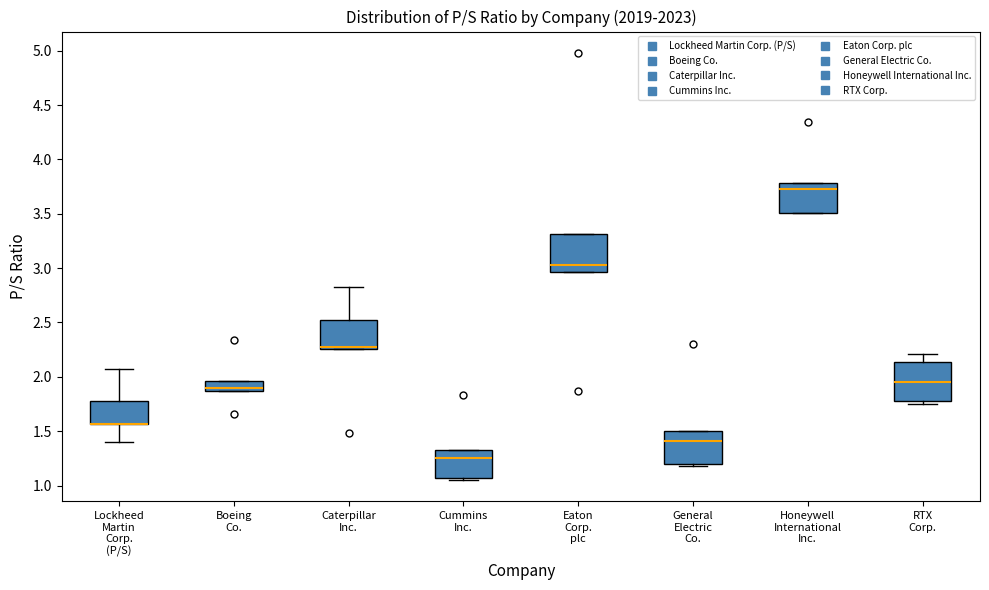

Reading left to right, transcribe this box plot: for each box, give where its median line is, the range the box spans, and where its two whiskers end, as read against the y-axis. The values are not printed on the chart, so give them approximately, as read against the axis.

Lockheed Martin Corp. (P/S): median 1.55 (drawn on the box's lower edge), box 1.55 to 1.80, whiskers 1.40 to 2.05
Boeing Co.: median 1.90, box 1.85 to 1.95, whiskers 1.85 to 1.95
Caterpillar Inc.: median 2.25 (drawn on the box's lower edge), box 2.25 to 2.50, whiskers 2.25 to 2.85
Cummins Inc.: median 1.25, box 1.05 to 1.35, whiskers 1.05 (just below the box's lower edge) to 1.35
Eaton Corp. plc: median 3.05, box 2.95 to 3.30, whiskers 2.95 to 3.30
General Electric Co.: median 1.40, box 1.20 to 1.50, whiskers 1.20 (just below the box's lower edge) to 1.50
Honeywell International Inc.: median 3.75, box 3.50 to 3.80, whiskers 3.50 to 3.80
RTX Corp.: median 1.95, box 1.80 to 2.15, whiskers 1.75 to 2.20